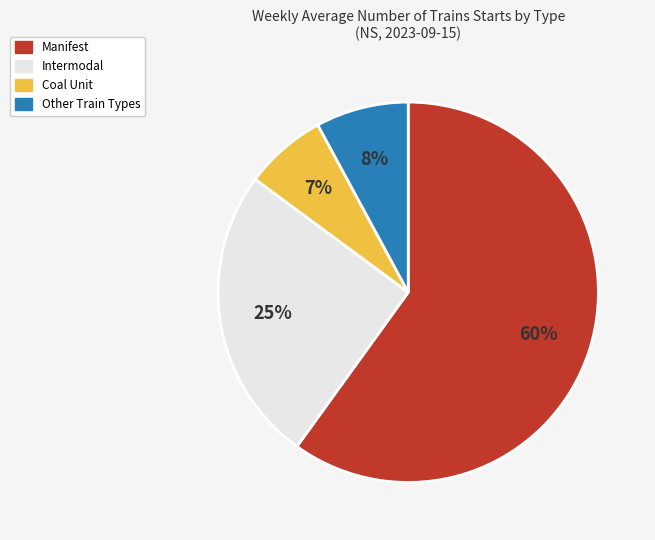

To the nearest percent, what is the difference between the largest and smallest slice percentages?

53%